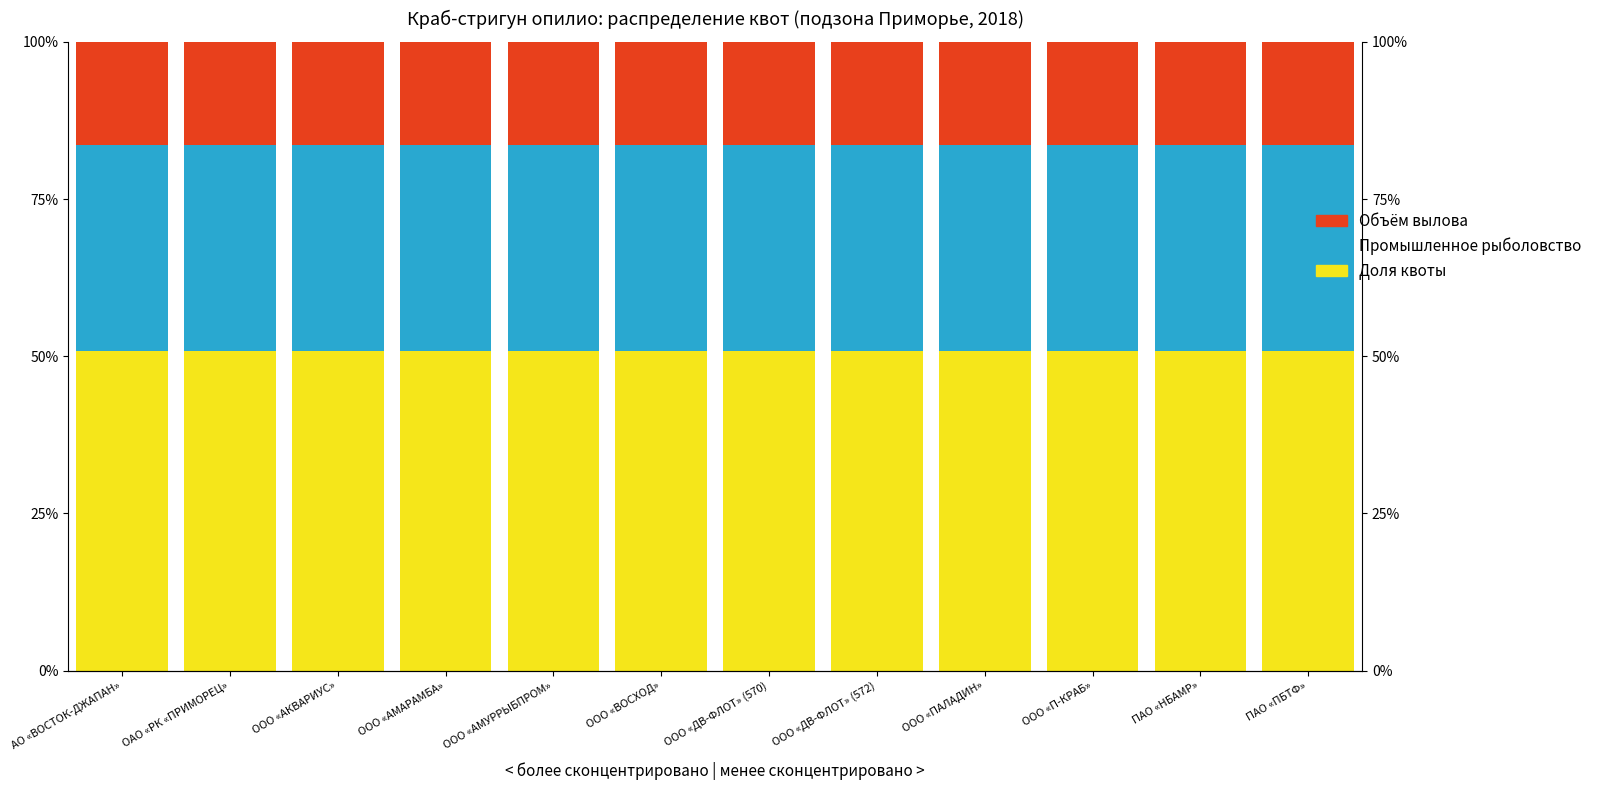

What are all the series names shown in the legend?

Доля квоты, Промышленное рыболовство, Объём вылова